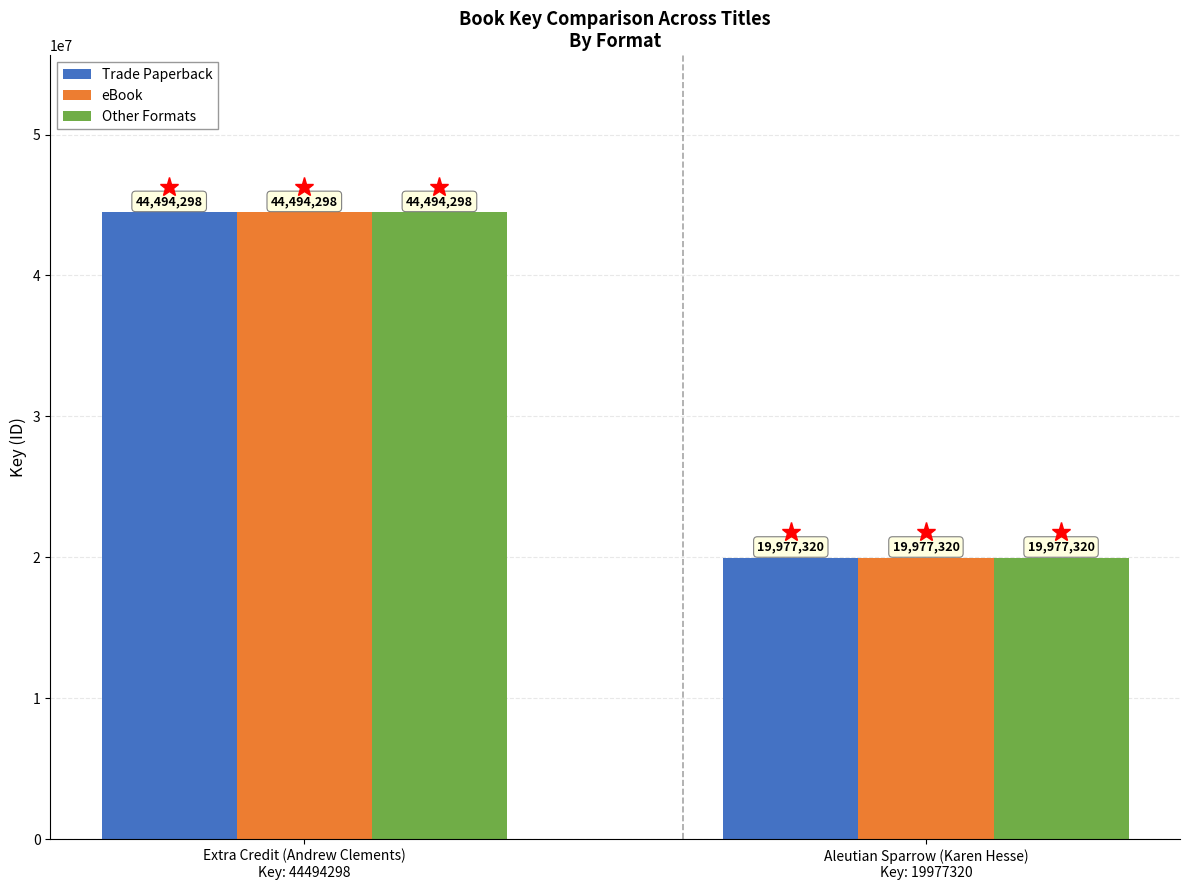

Read the Other Formats value at Extra Credit (Andrew Clements)
Key: 44494298.

44494298